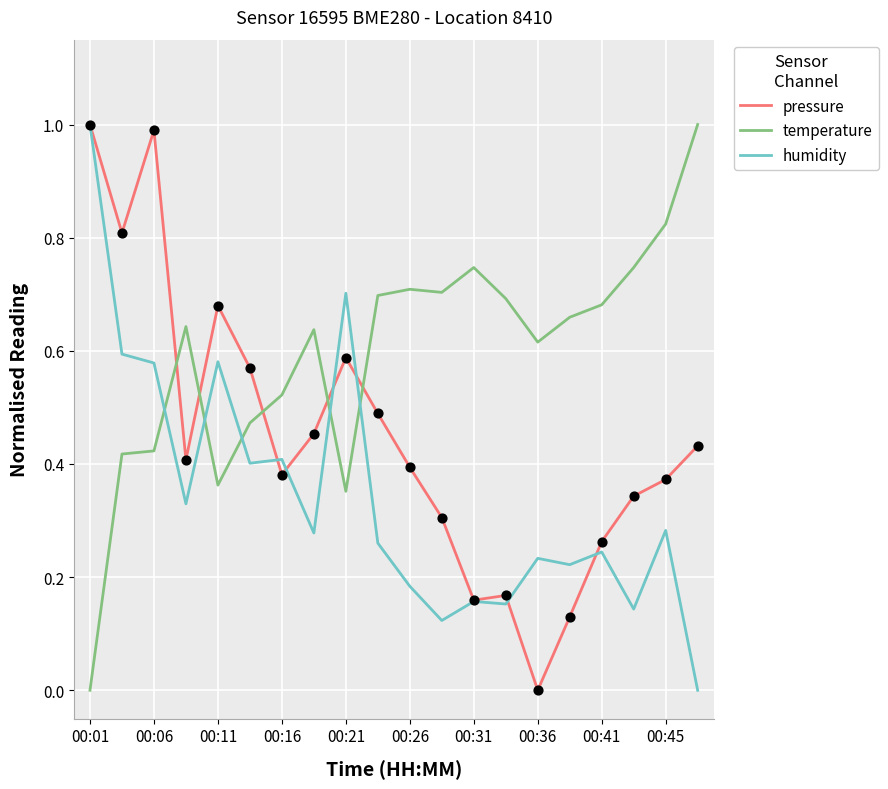

What is the maximum value shown in the chart?

1.0